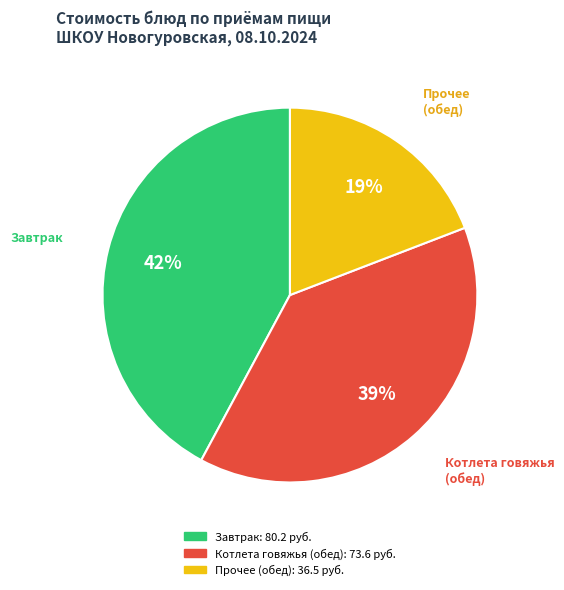

Is there a majority slice in this chart?

No